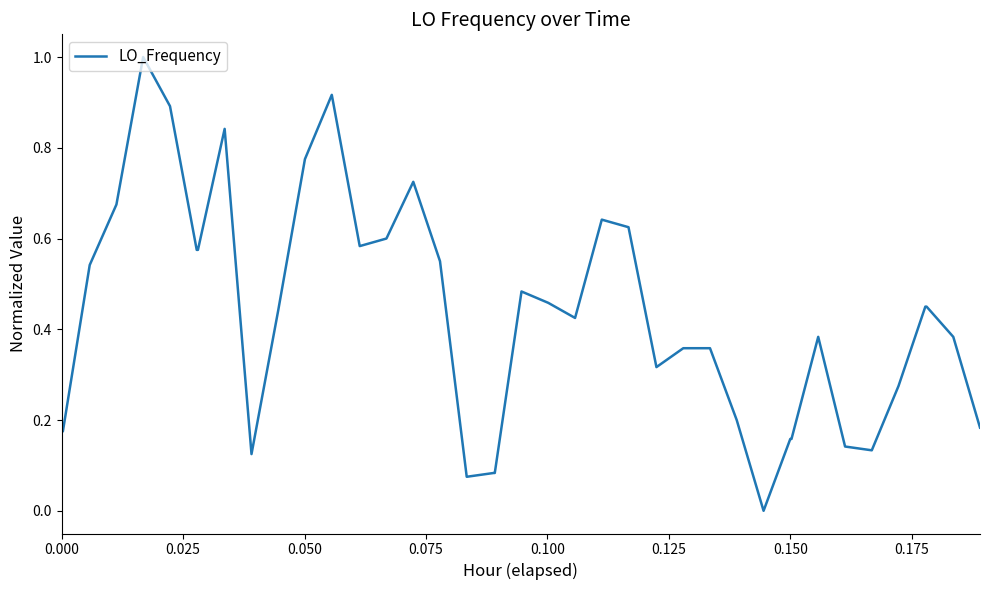

What is the maximum value shown in the chart?

1.0